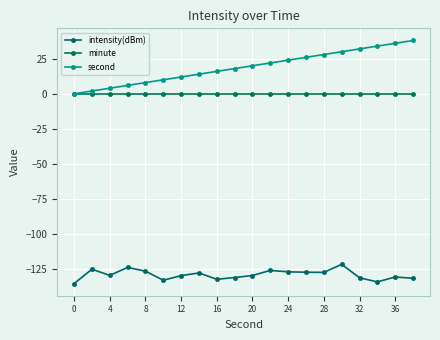

What is the smallest value displayed?

-135.2